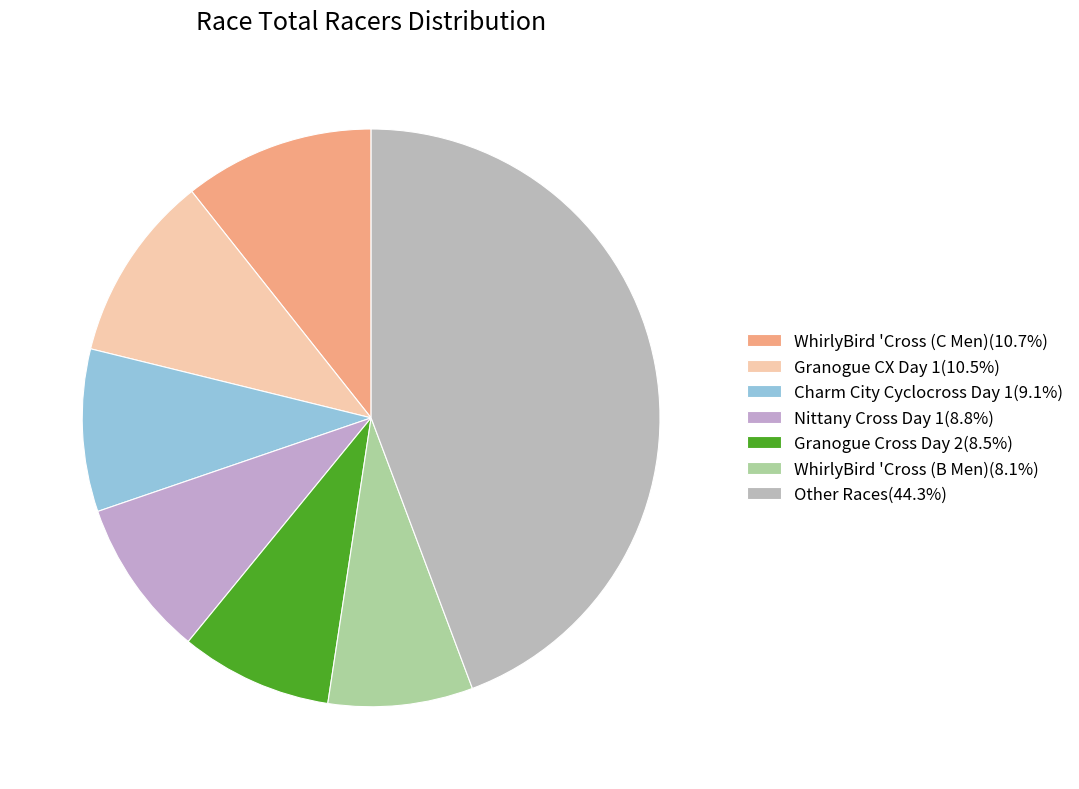

Count the number of slices in the pie.

7